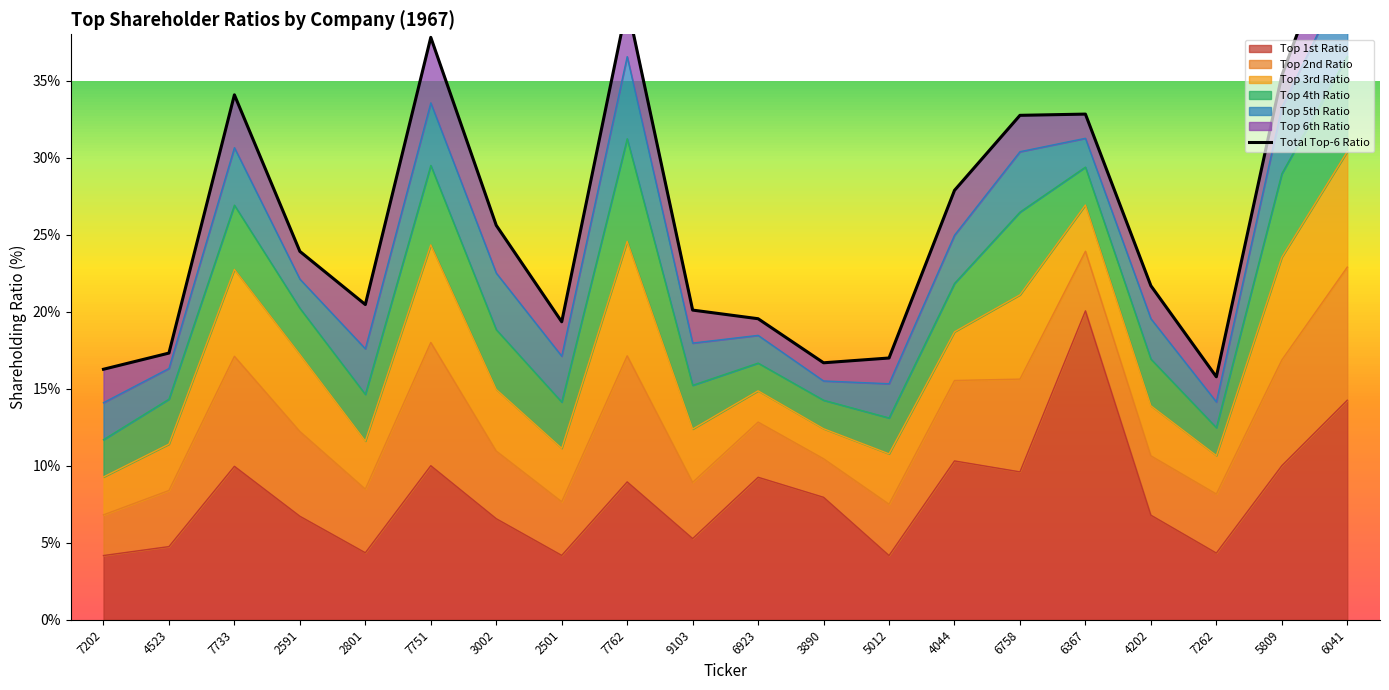

True or false: the data has more than 1 interior local peaks.

True